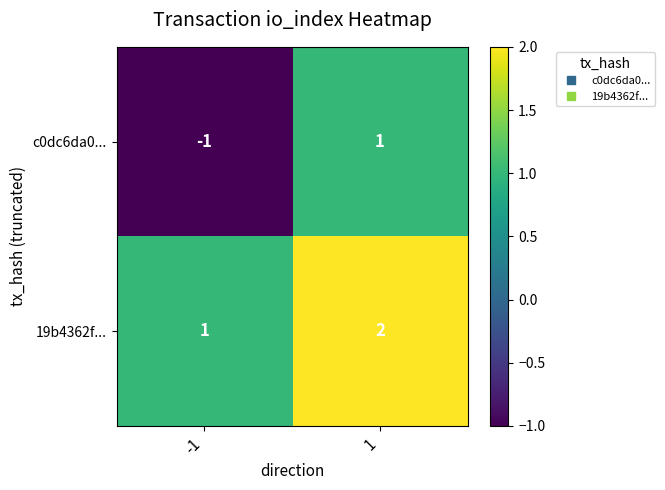

True or false: c0dc6da0... has a value of -1 at -1.

True